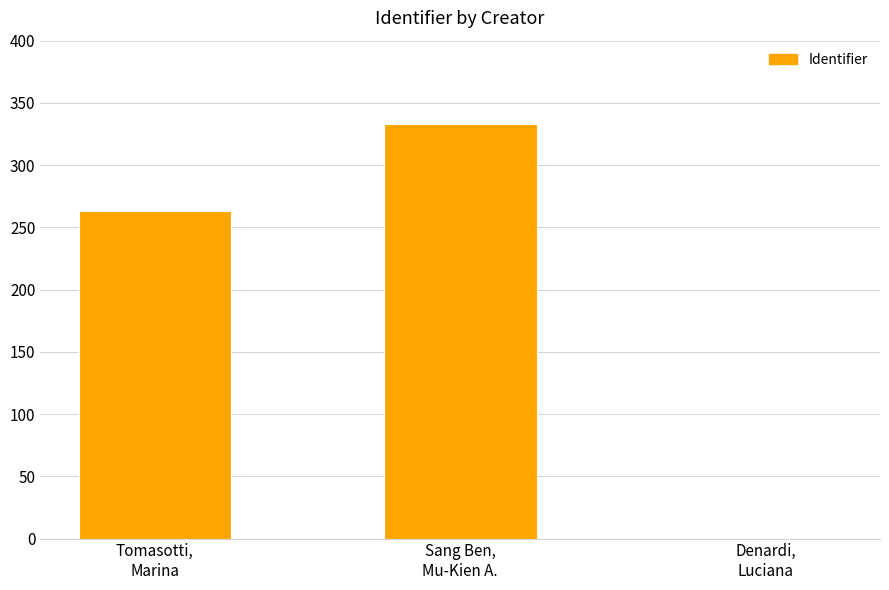

The chart shows a value of 0 at Denardi,
Luciana. True or false?

True